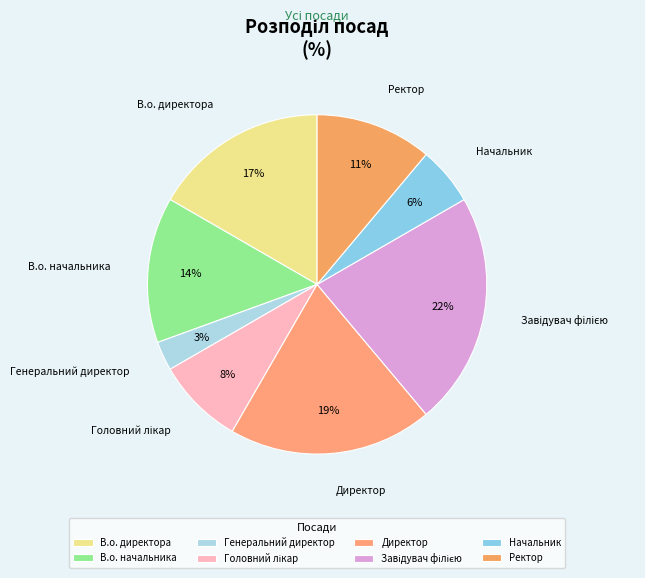

What is the smallest slice in the pie chart?

Генеральний директор